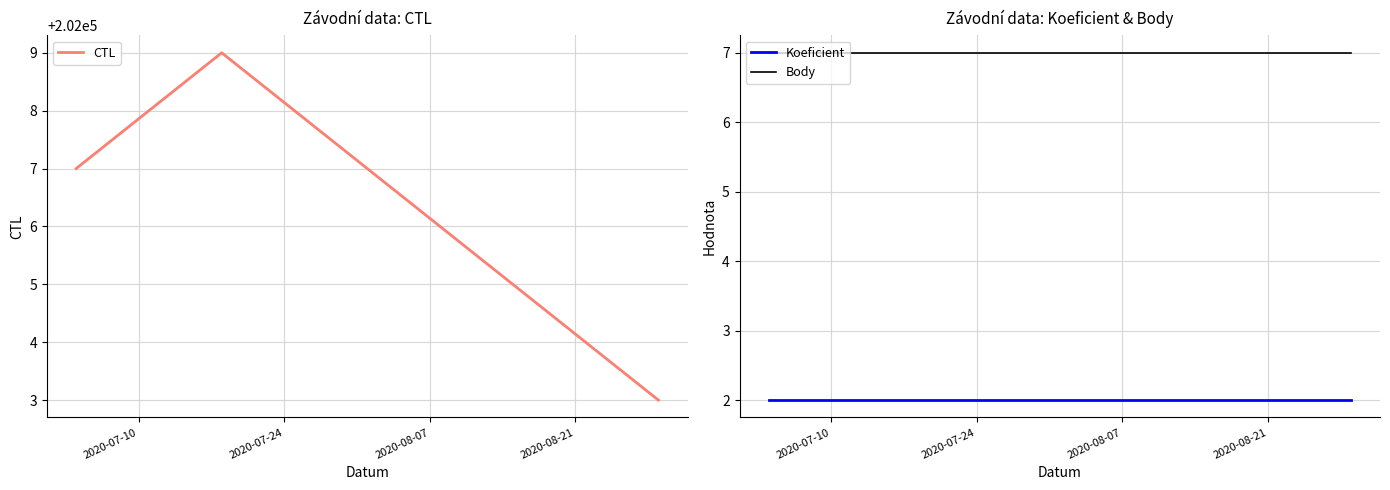

At how many categories does at least one series exceed 19753?

4